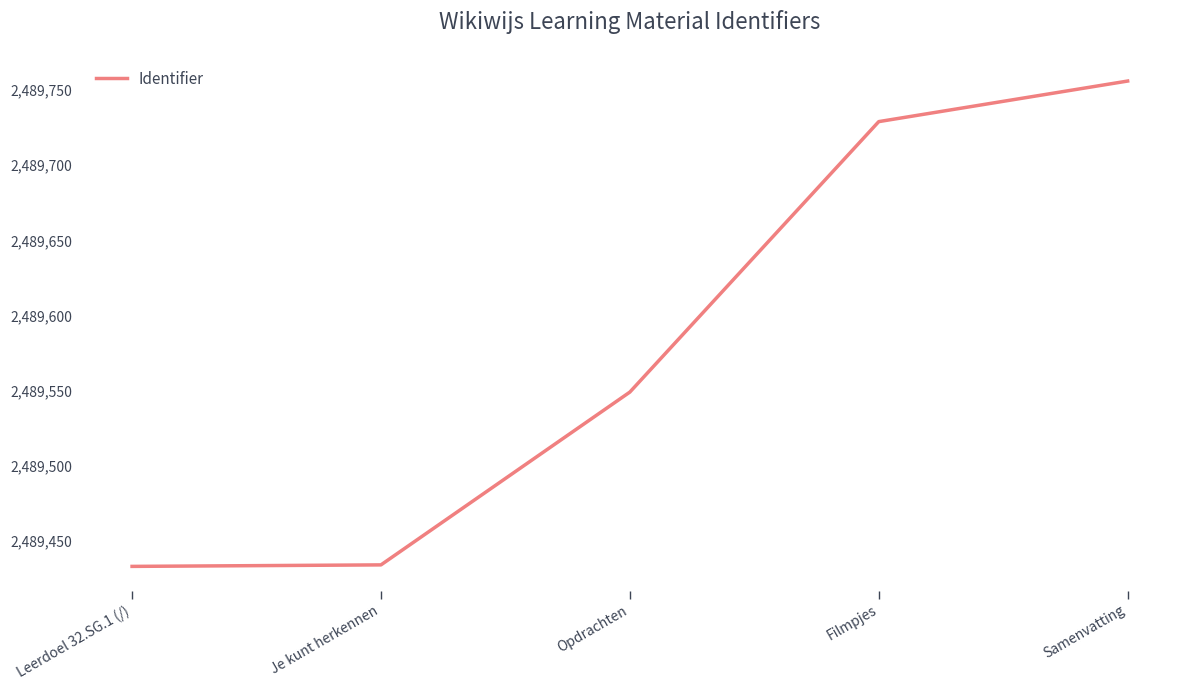

Count the number of categories in the chart.

5